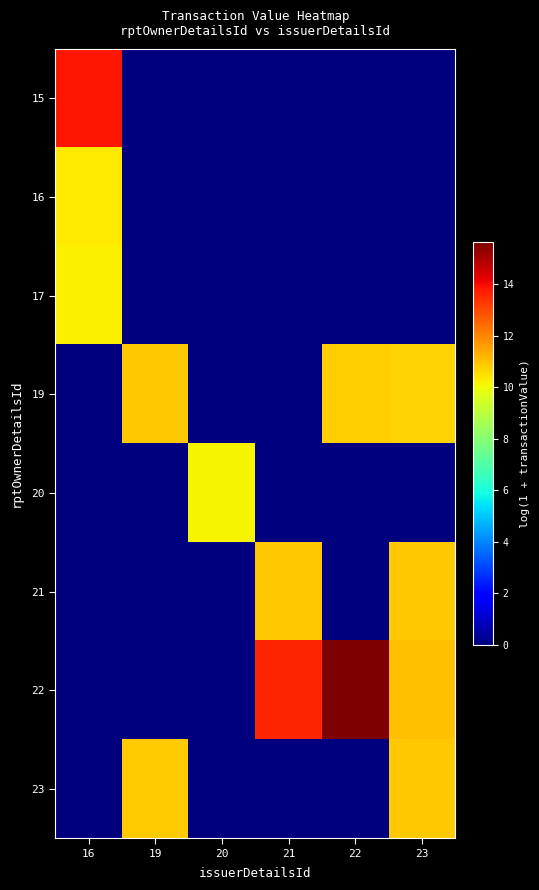

What is the total value across all series at 19?

21.8